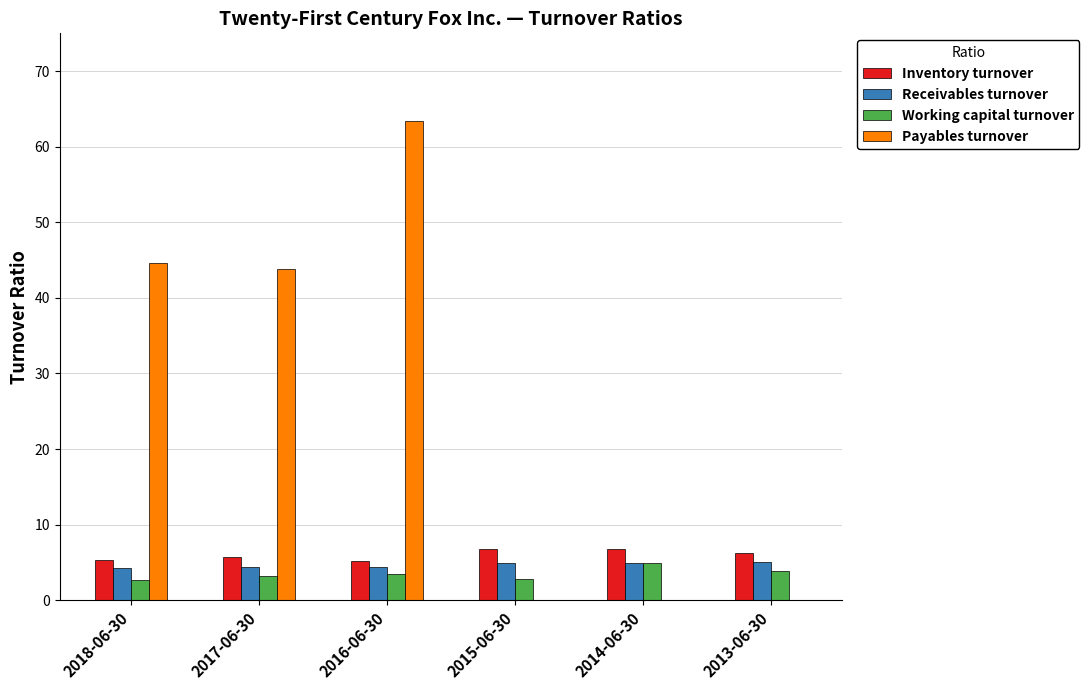

At which label does Payables turnover reach its peak?

2016-06-30